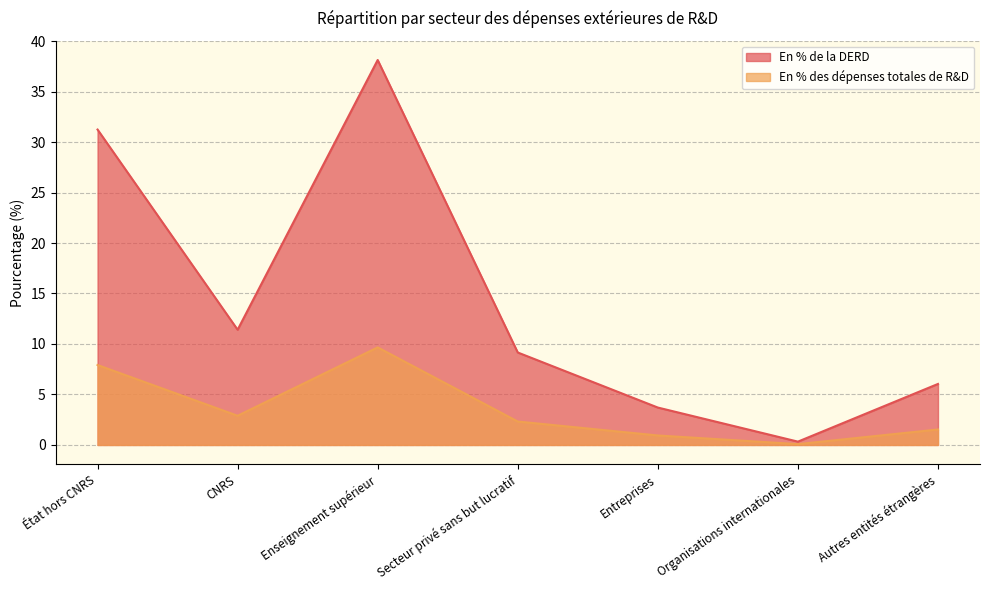

At how many categories does at least one series exceed 7?

4